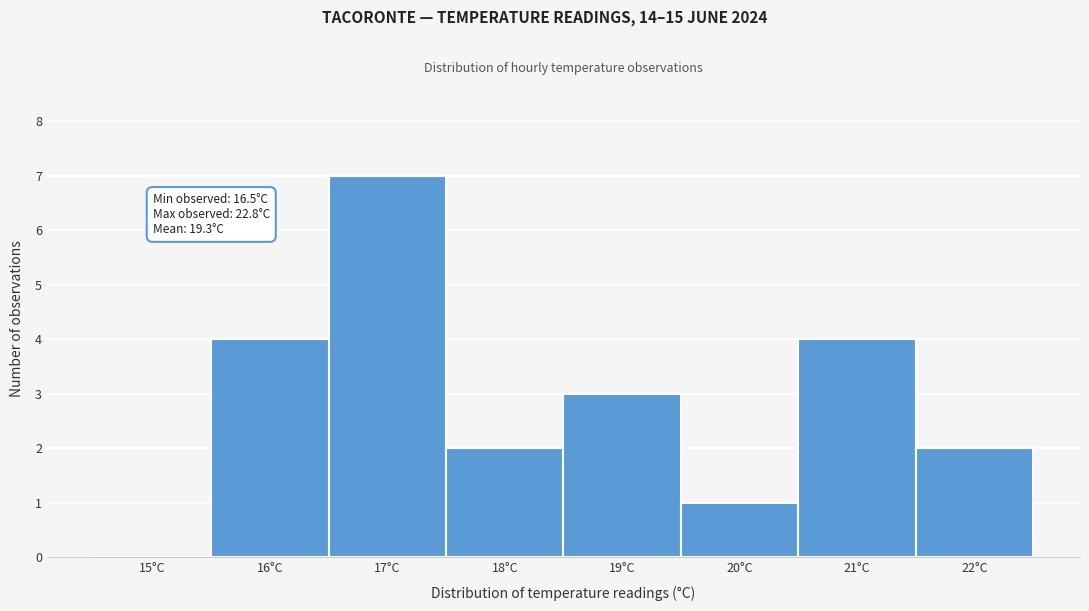

Reading left to right, extract all data points from this chart.

15°C=0	16°C=4	17°C=7	18°C=2	19°C=3	20°C=1	21°C=4	22°C=2